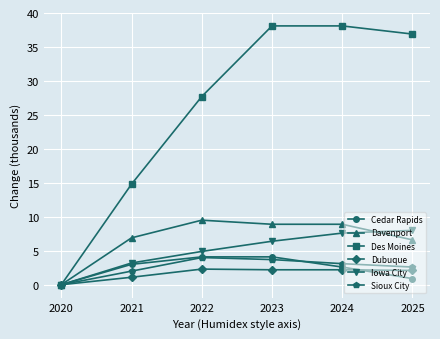

Which series changed the most between 2020 and 2021?

Des Moines